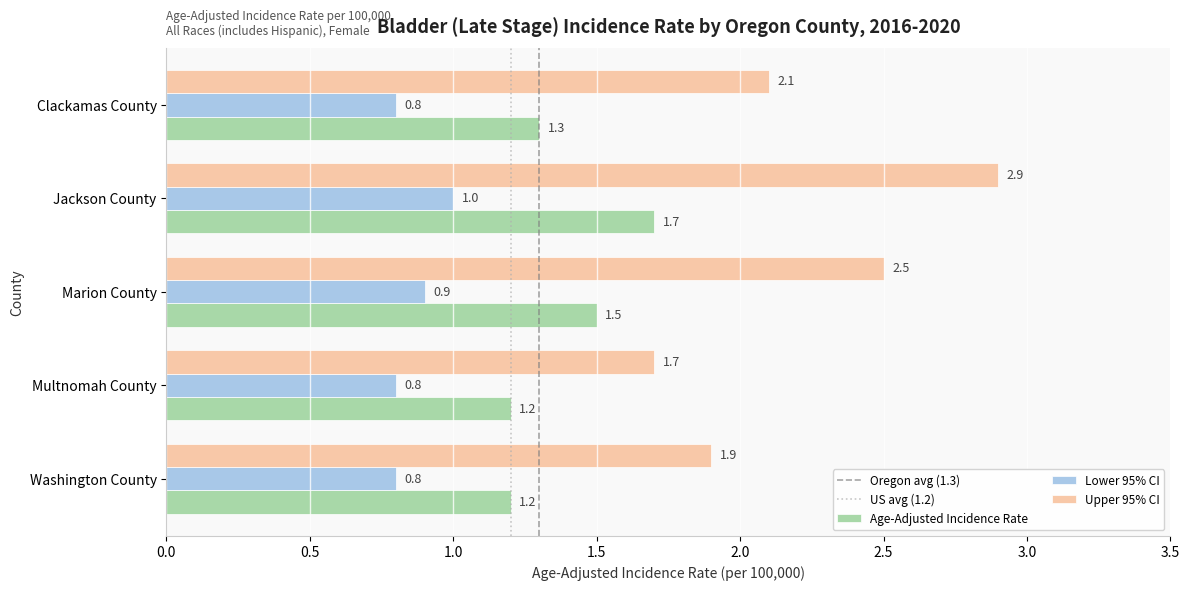

What is the sum of the Age-Adjusted Incidence Rate values at Jackson County and Marion County?

3.2